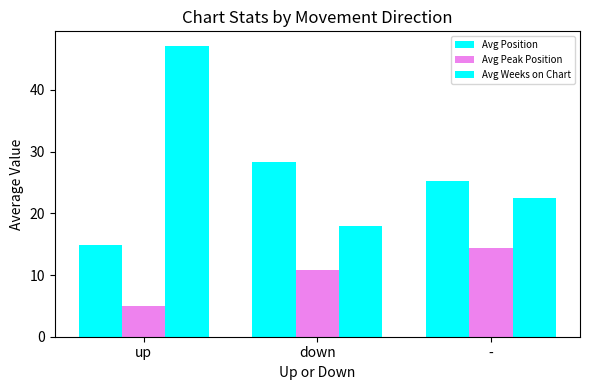

Reading left to right, what are all the values shown in this chart?

Avg Position: 14.9	28.3	25.3
Avg Peak Position: 5.0	10.8	14.3
Avg Weeks on Chart: 47.1	18.0	22.5